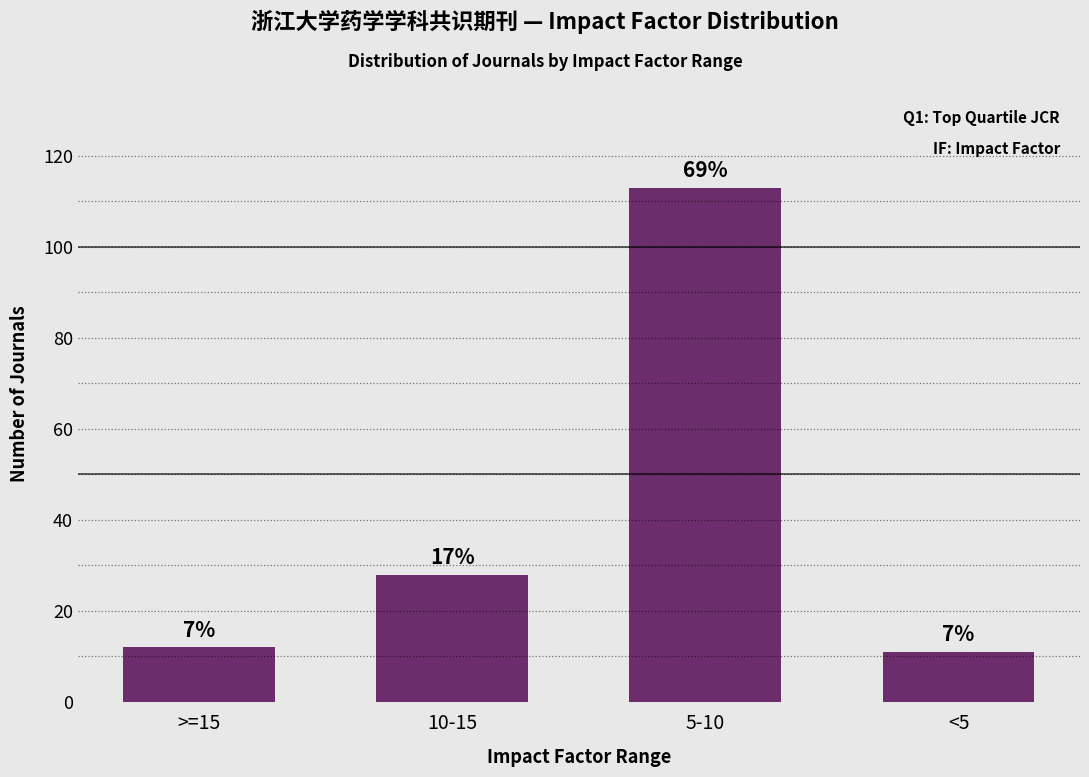

True or false: the data shows 113 at 5-10.

True